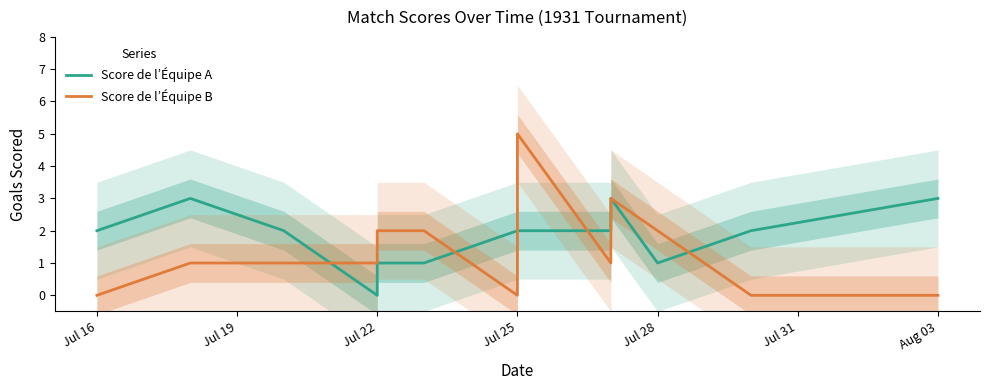

What is the label of the 4th point from the left?

Jul 22